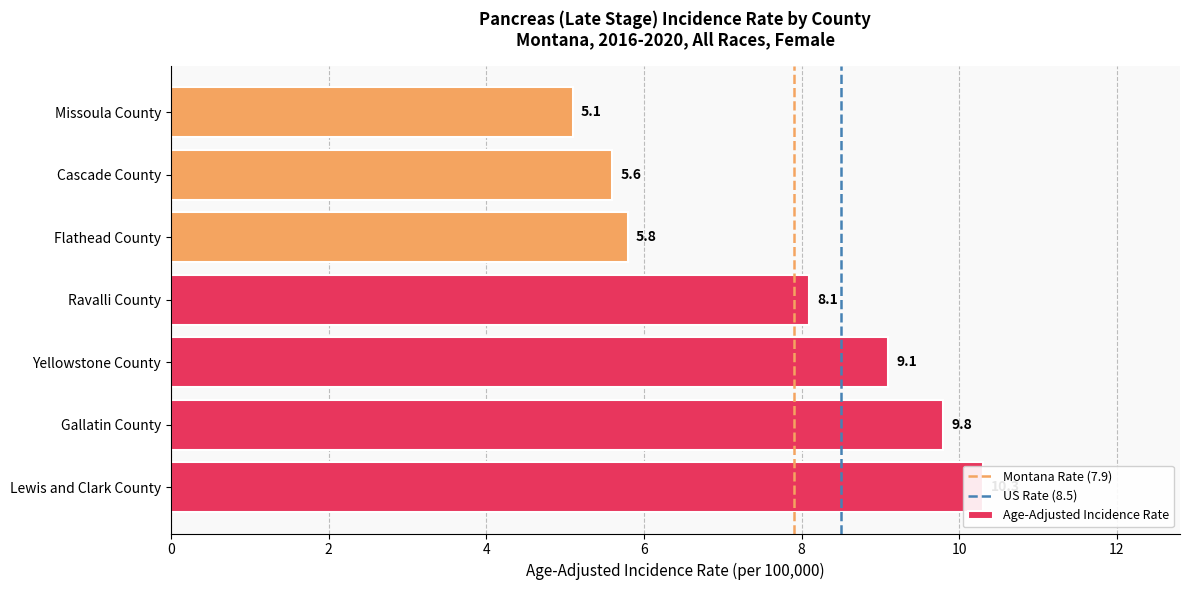

Reading right to left, transcribe all the data shown in this chart.

5.1	5.6	5.8	8.1	9.1	9.8	10.3